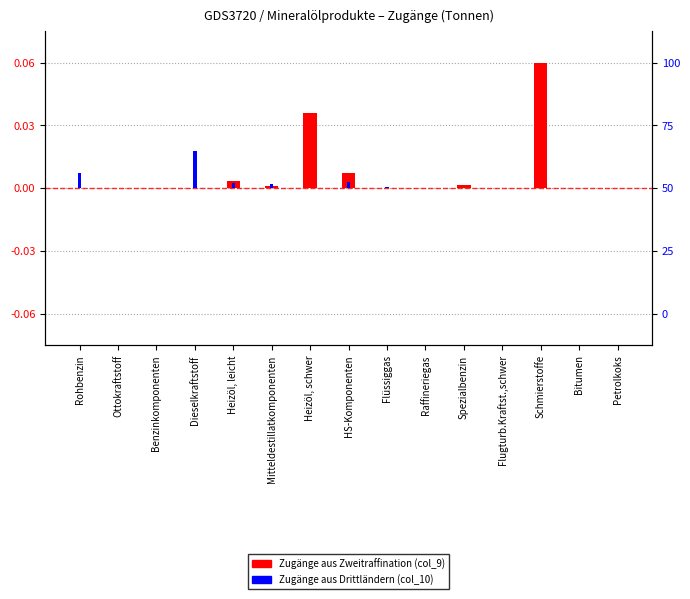

Reading left to right, transcribe all the data shown in this chart.

Zugänge aus Zweitraffination (col_9): Rohbenzin=0.0	Ottokraftstoff=0.0	Benzinkomponenten=0.0	Dieselkraftstoff=0.0	Heizöl, leicht=0.0	Mitteldestillatkomponenten=0.0	Heizöl, schwer=0.0	HS-Komponenten=0.0	Flüssiggas=0.0	Raffineriegas=0.0	Spezialbenzin=0.0	Flugturb.Kraftst.,schwer=0.0	Schmierstoffe=0.1	Bitumen=0.0	Petrolkoks=0.0
Zugänge aus Drittländern (col_10): Rohbenzin=0.0	Ottokraftstoff=0.0	Benzinkomponenten=0.0	Dieselkraftstoff=0.0	Heizöl, leicht=0.0	Mitteldestillatkomponenten=0.0	Heizöl, schwer=0.0	HS-Komponenten=0.0	Flüssiggas=0.0	Raffineriegas=0.0	Spezialbenzin=0.0	Flugturb.Kraftst.,schwer=0.0	Schmierstoffe=0.0	Bitumen=0.0	Petrolkoks=0.0